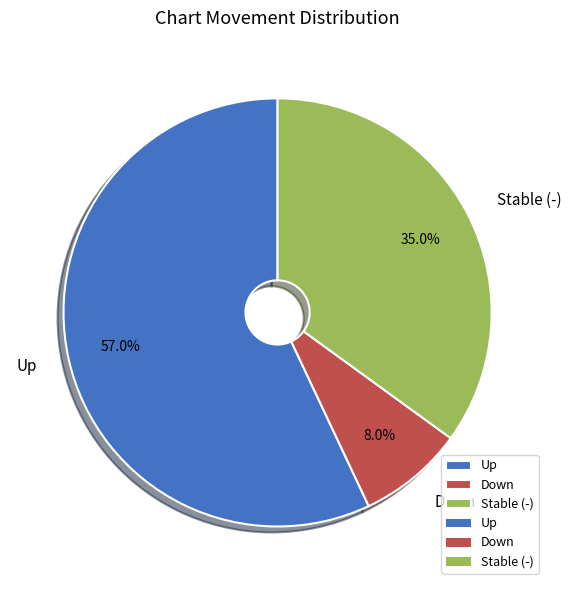

How many slices are in this pie chart?

3